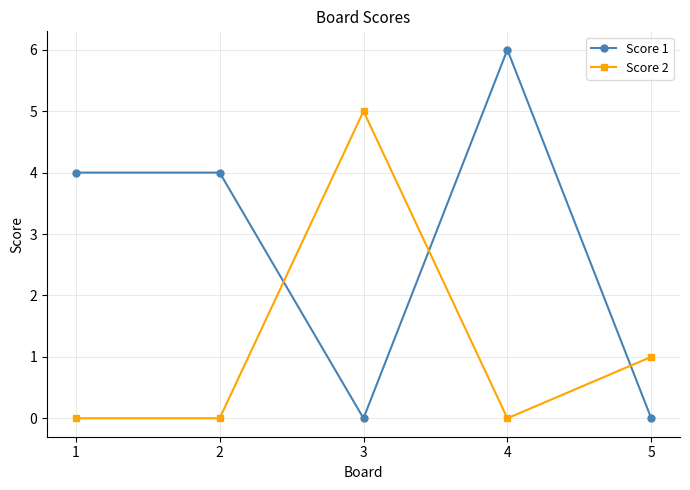

What is the difference between the maximum and minimum values in the Score 2 series?

5